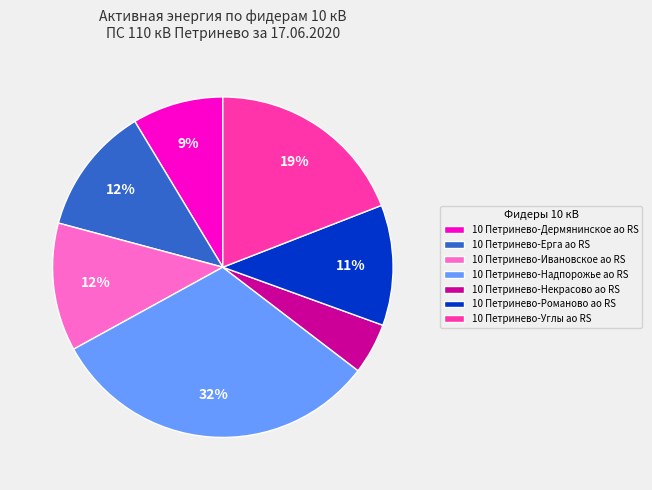

To the nearest percent, what is the average slice percentage?

14%